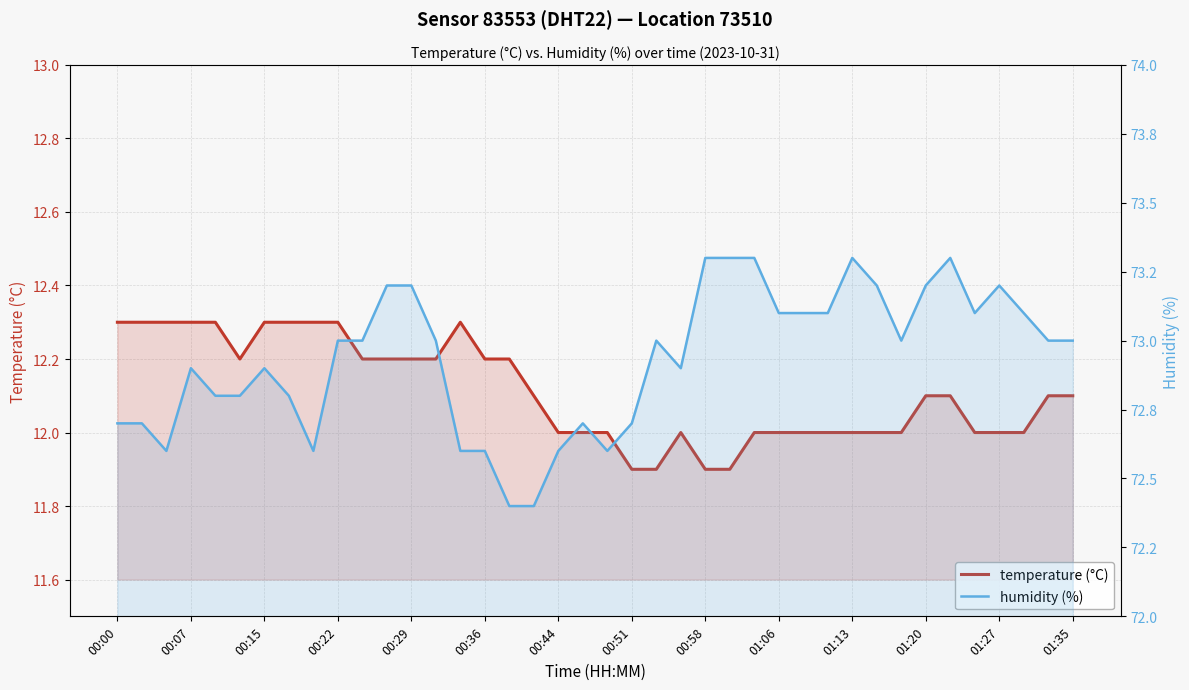

What position from the right is 19?

21